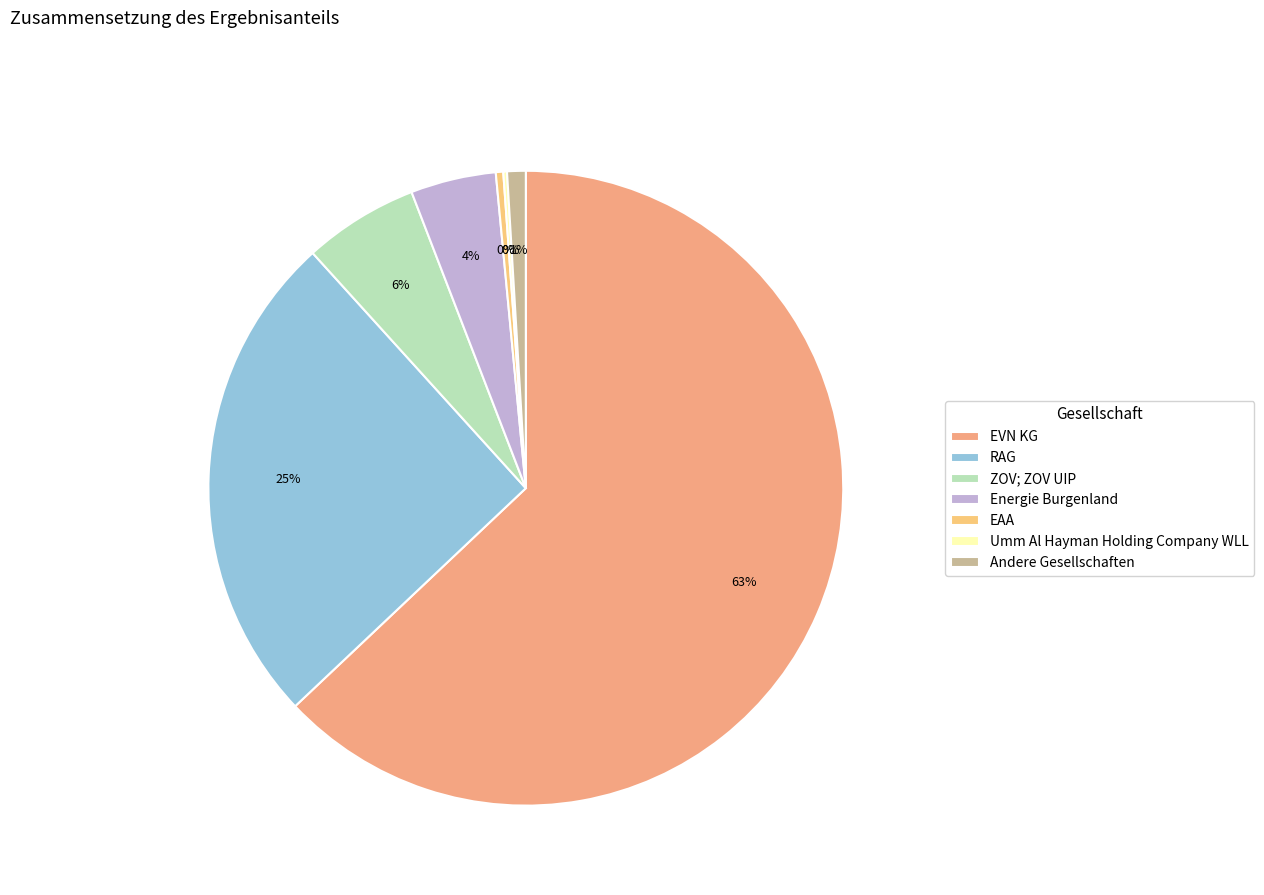

To the nearest percent, what is the difference between the largest and smallest slice percentages?

63%